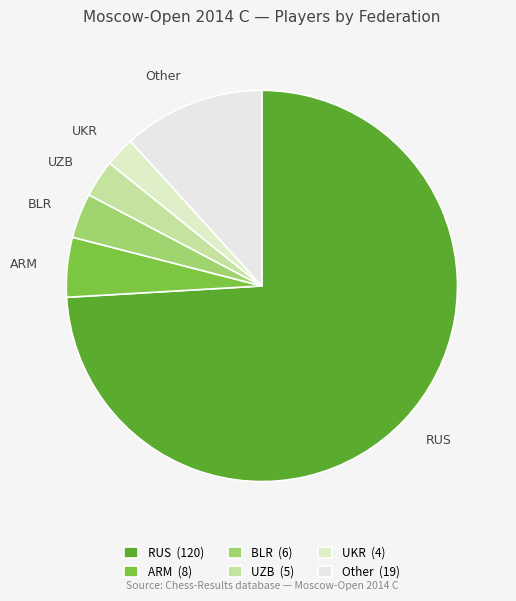

Rank the categories by value from highest to lowest.

RUS, Other, ARM, BLR, UZB, UKR